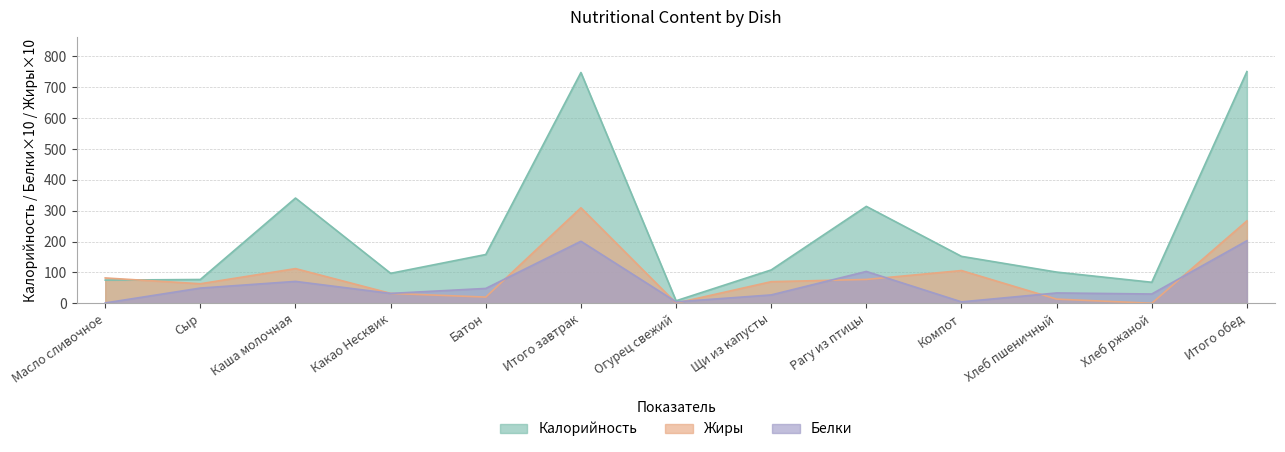

Reading left to right, transcribe all the data shown in this chart.

Калорийность: 75.0	77.0	341.0	97.0	158.0	748.0	8.0	108.0	314.0	152.0	101.0	68.0	751.0
Белки: 1.0	49.2	70.8	31.9	48.0	200.9	4.6	27.0	103.1	4.5	33.4	30.0	202.6
Жиры: 82.0	63.2	112.3	31.9	20.0	309.4	0.5	69.9	77.2	106.0	13.4	0.0	267.0